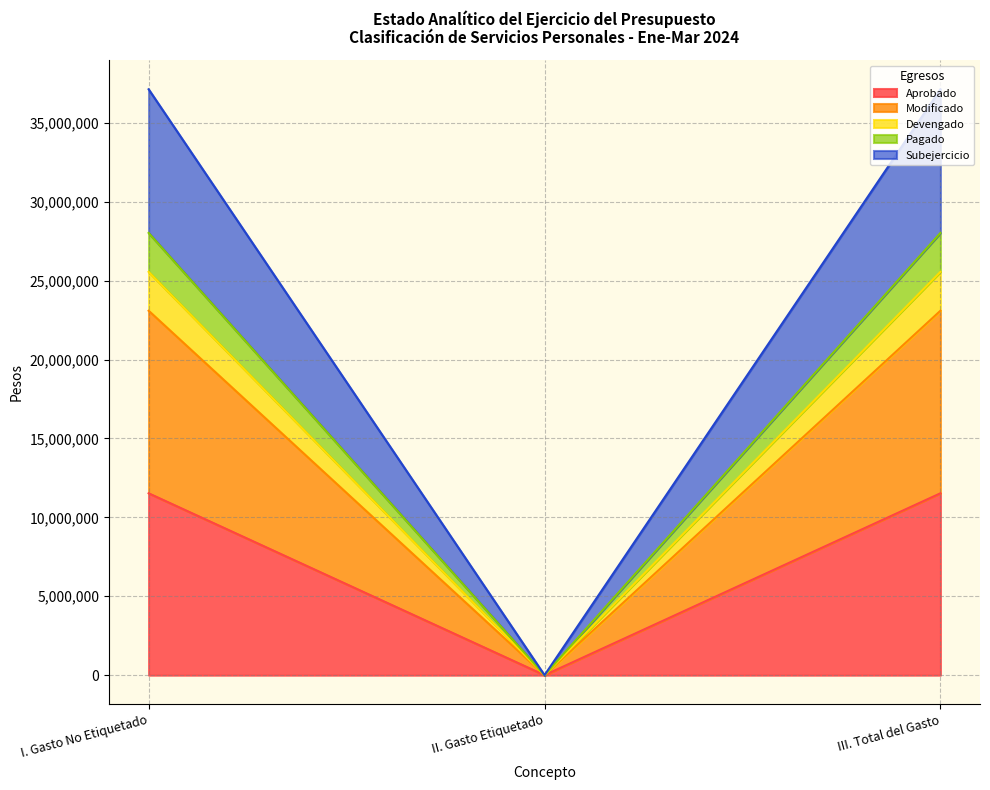

The Pagado series shows 0.0 at II. Gasto Etiquetado. True or false?

True